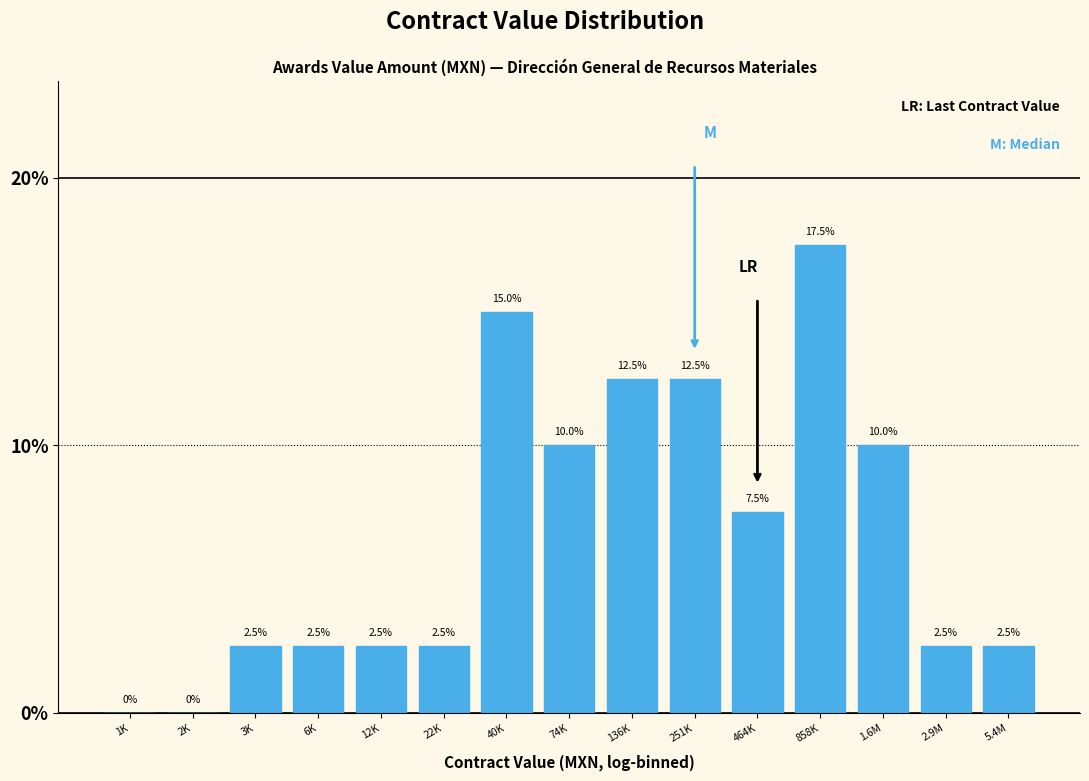

Reading left to right, list all the values displayed in this chart.

1K=0.0	2K=0.0	3K=2.5	6K=2.5	12K=2.5	22K=2.5	40K=15.0	74K=10.0	136K=12.5	251K=12.5	464K=7.5	858K=17.5	1.6M=10.0	2.9M=2.5	5.4M=2.5